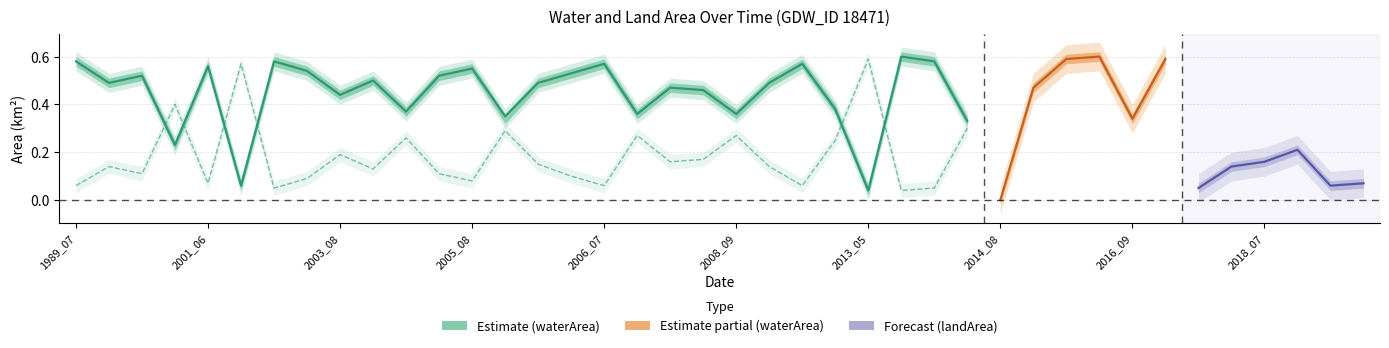

True or false: origWaterArea and waterArea cross at least once.

False